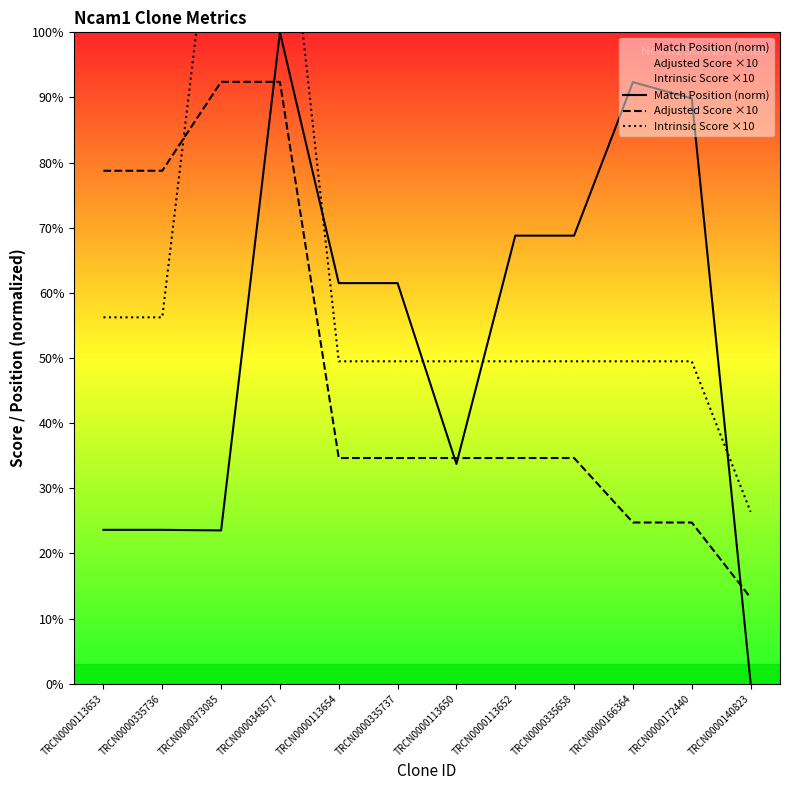

What is the difference between the maximum and minimum values in the Adjusted Score ×10 series?

79.2